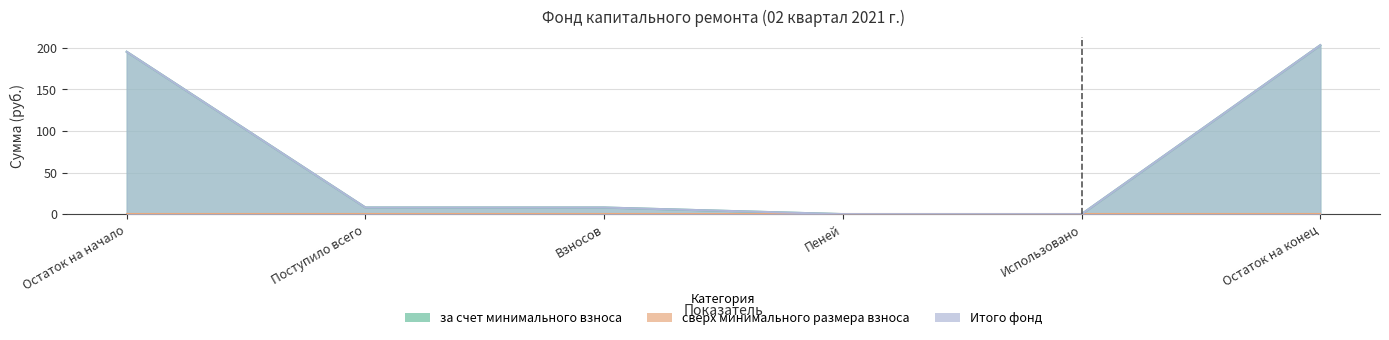

True or false: за счет минимального взноса and Итого фонд cross at least once.

False